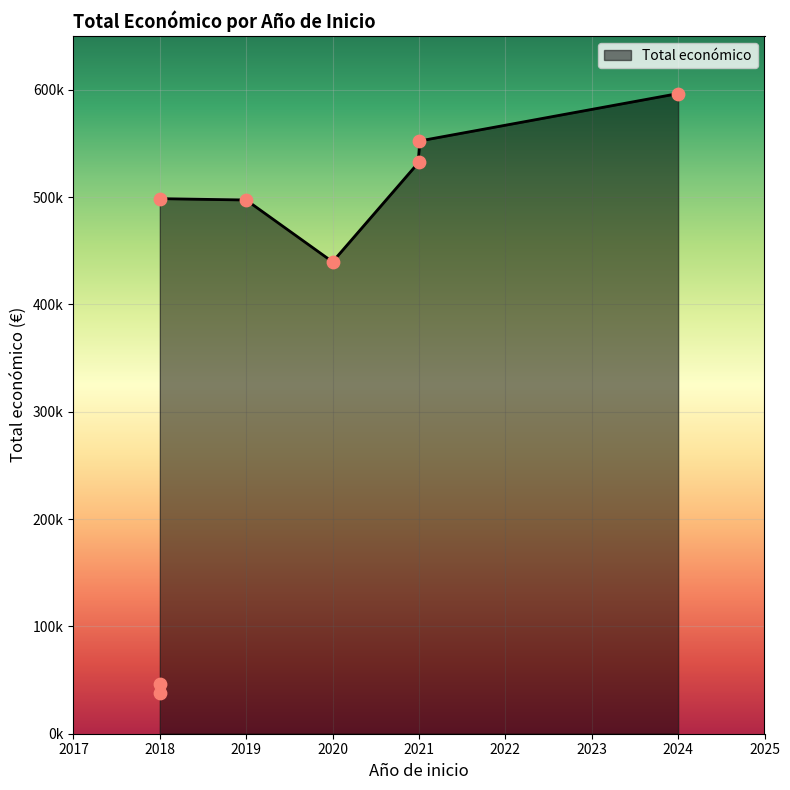

Which has a higher value, 2018 or 2019?

2019